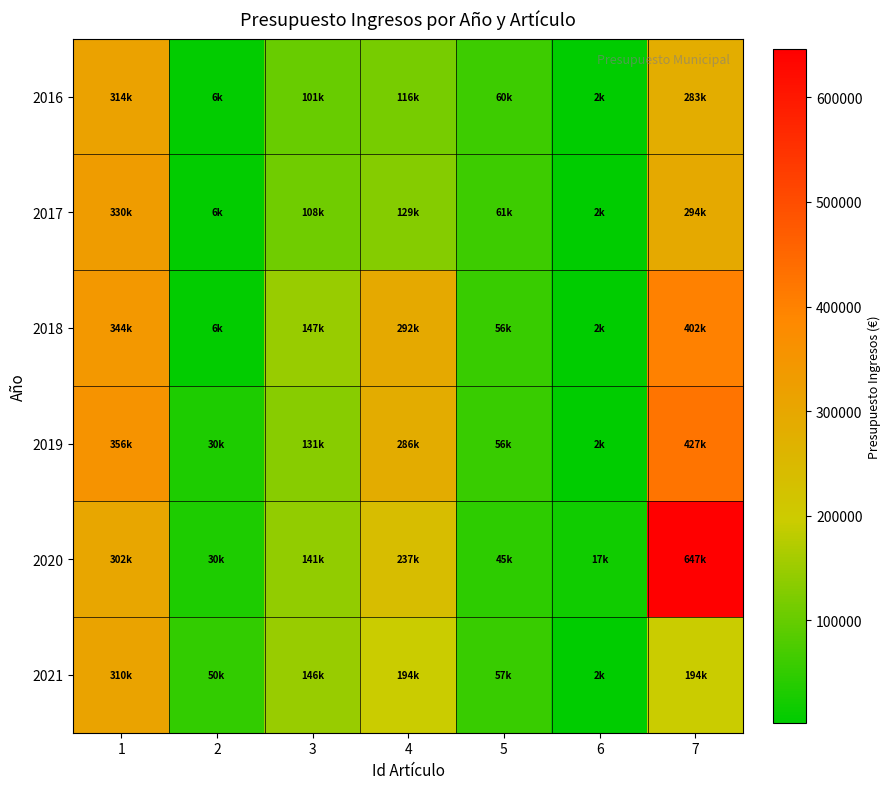

What is the total value across all series at 6?

27450